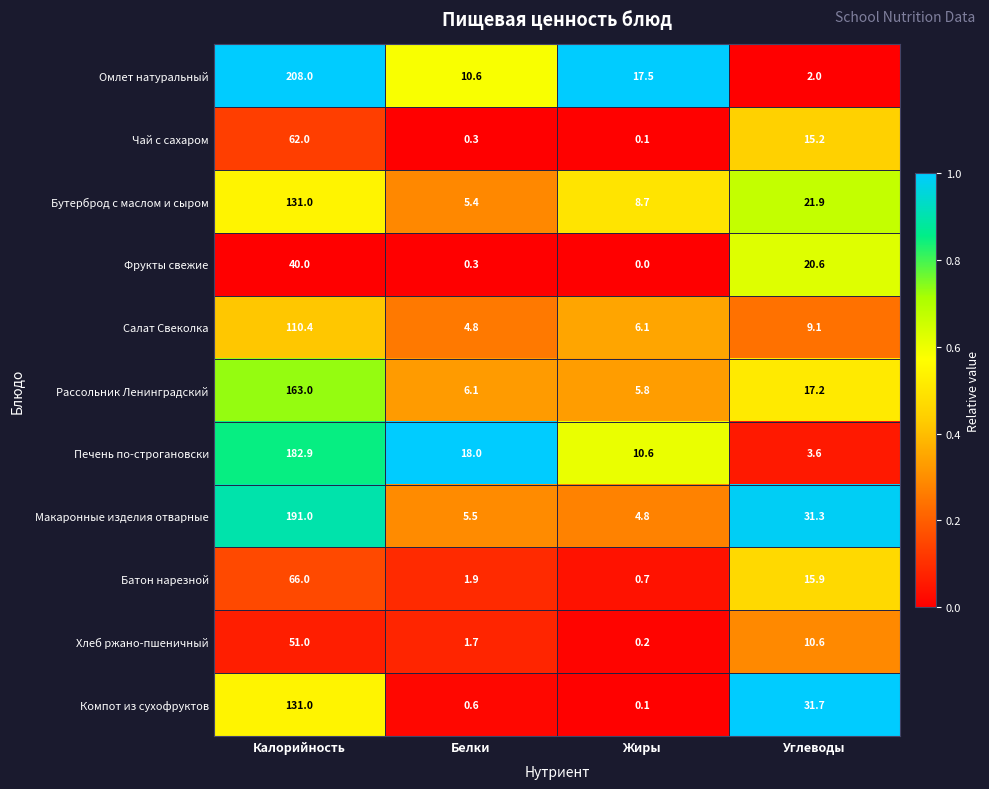

Is the value of Печень по-строгановски at Калорийность greater than the value of Омлет натуральный at Жиры?

Yes